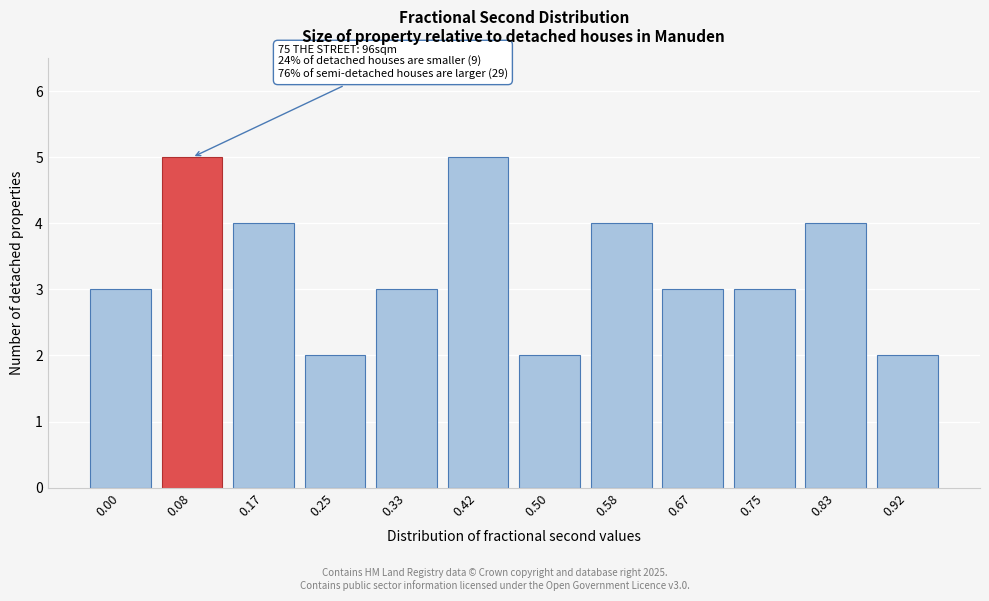

Reading left to right, what are all the values shown in this chart?

0.00=3	0.08=5	0.17=4	0.25=2	0.33=3	0.42=5	0.50=2	0.58=4	0.67=3	0.75=3	0.83=4	0.92=2